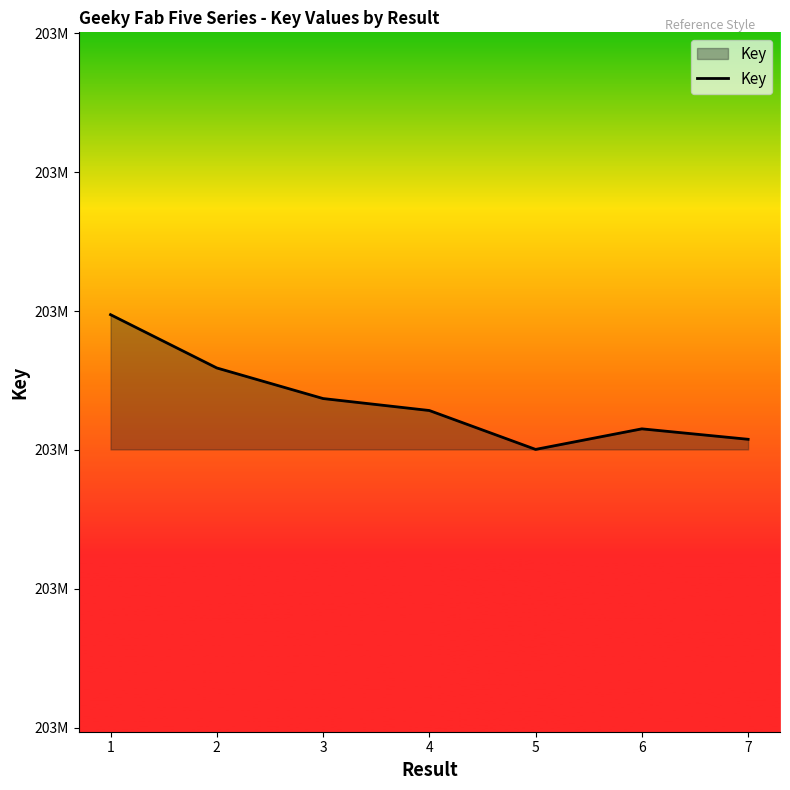

List the labels in order of value, smallest first.

5, 7, 6, 4, 3, 2, 1